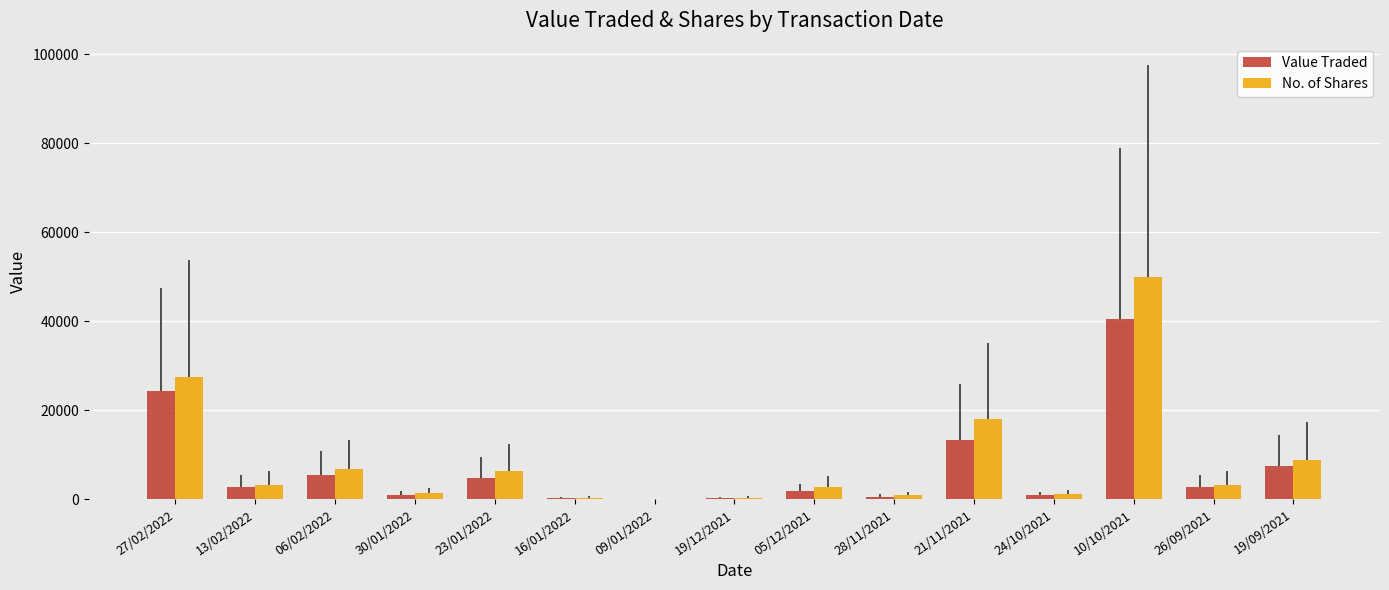

Between 23/01/2022 and 19/12/2021, which series saw the biggest shift?

No. of Shares